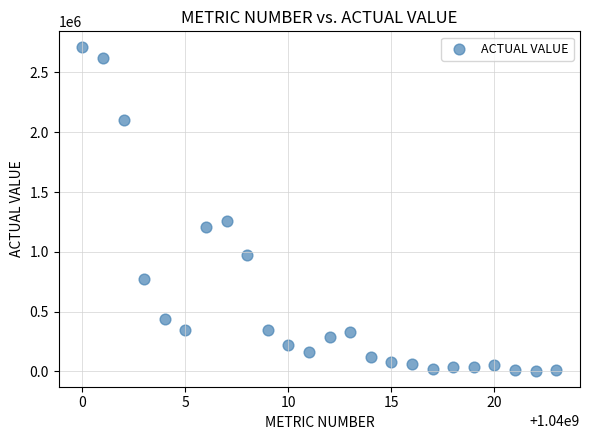

What is the range of X values (max minus min)?

23.0